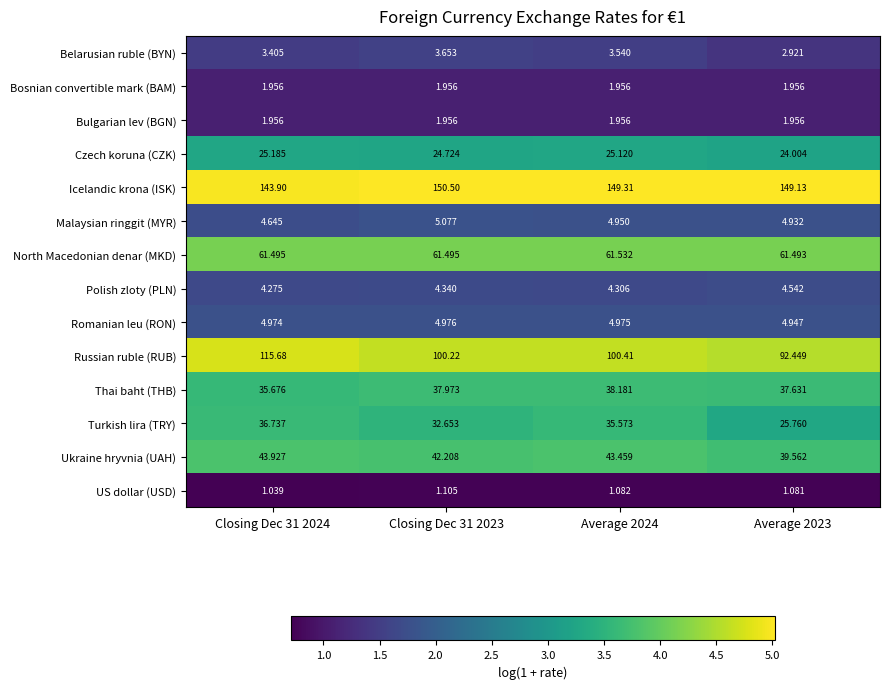

Between Closing Dec 31 2023 and Average 2024, which series saw the biggest shift?

Turkish lira (TRY)